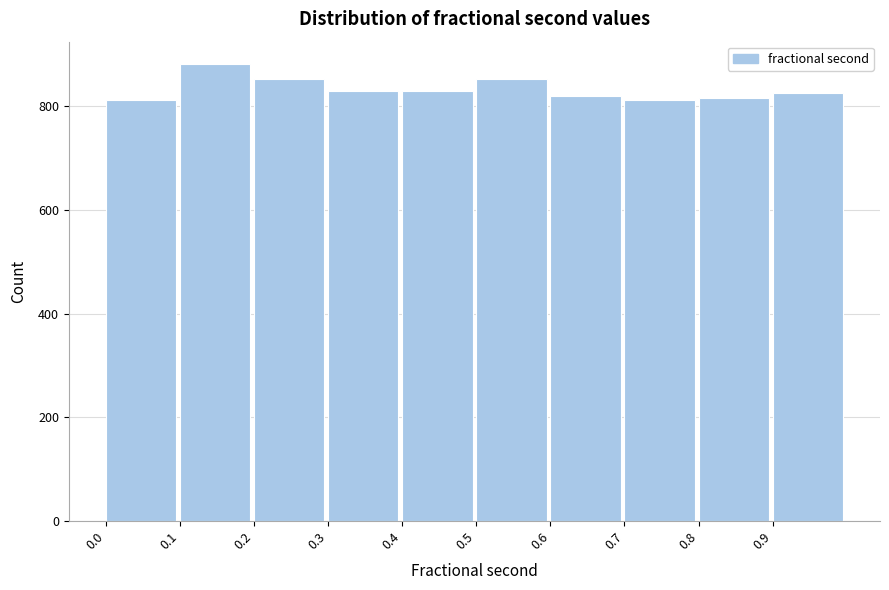

How tall is the bar that spans 0.0 to 0.1 on the x-axis? The values are not printed on the chart, so give them approximately, as read against the axis.

820